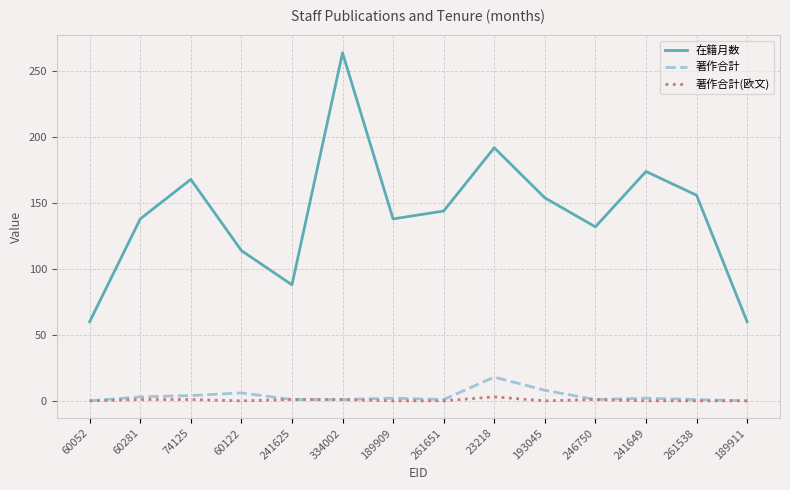

Which category has the highest value in the 著作合計 series?

23218